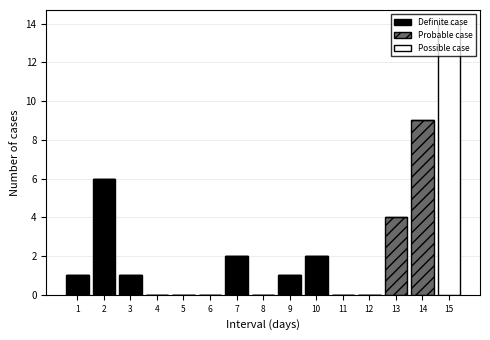

The Definite case series shows 1 at 9. True or false?

True